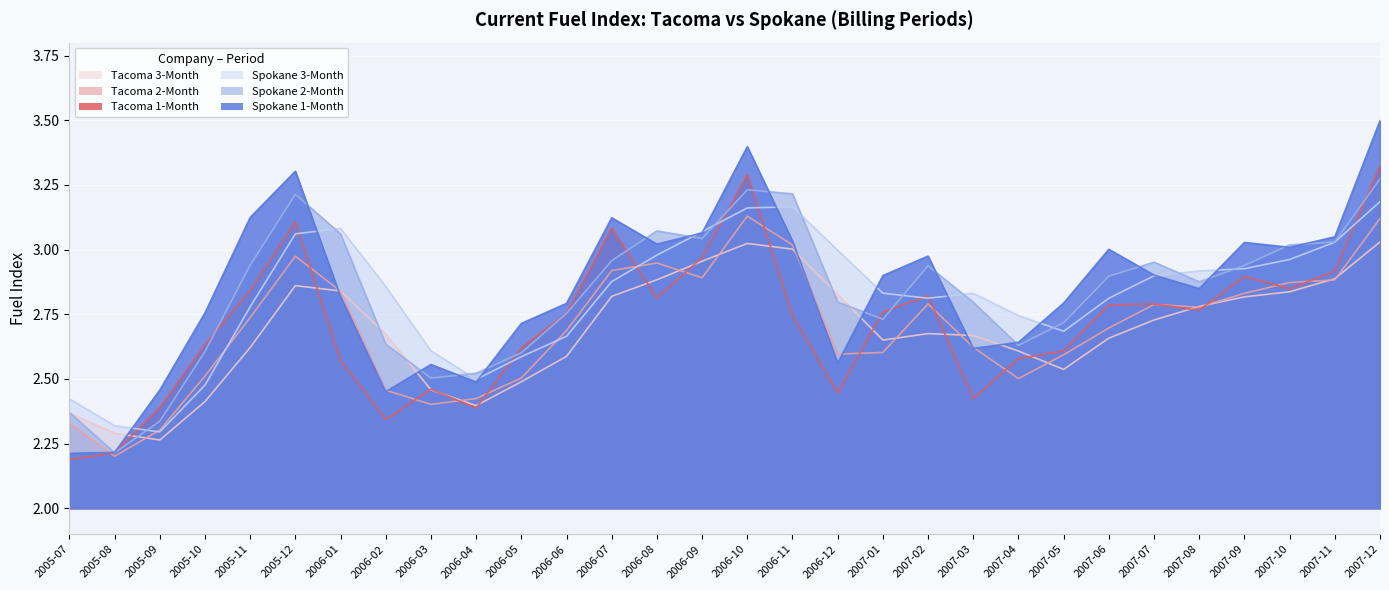

Which category has the lowest value in the Spokane 2-Month series?

2005-08